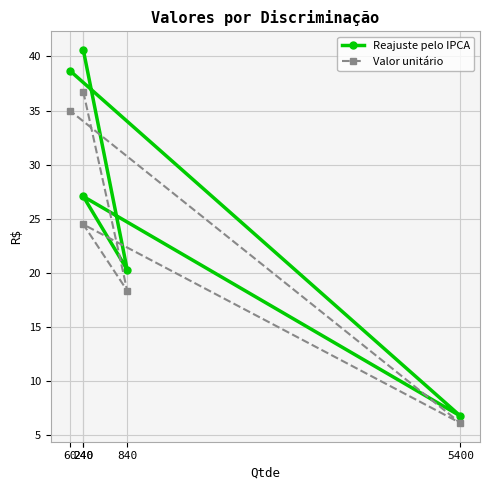

Reading left to right, extract all data points from this chart.

Reajuste pelo IPCA: 40.6	20.3	27.1	6.8	38.7
Valor unitário: 36.7	18.4	24.5	6.1	35.0